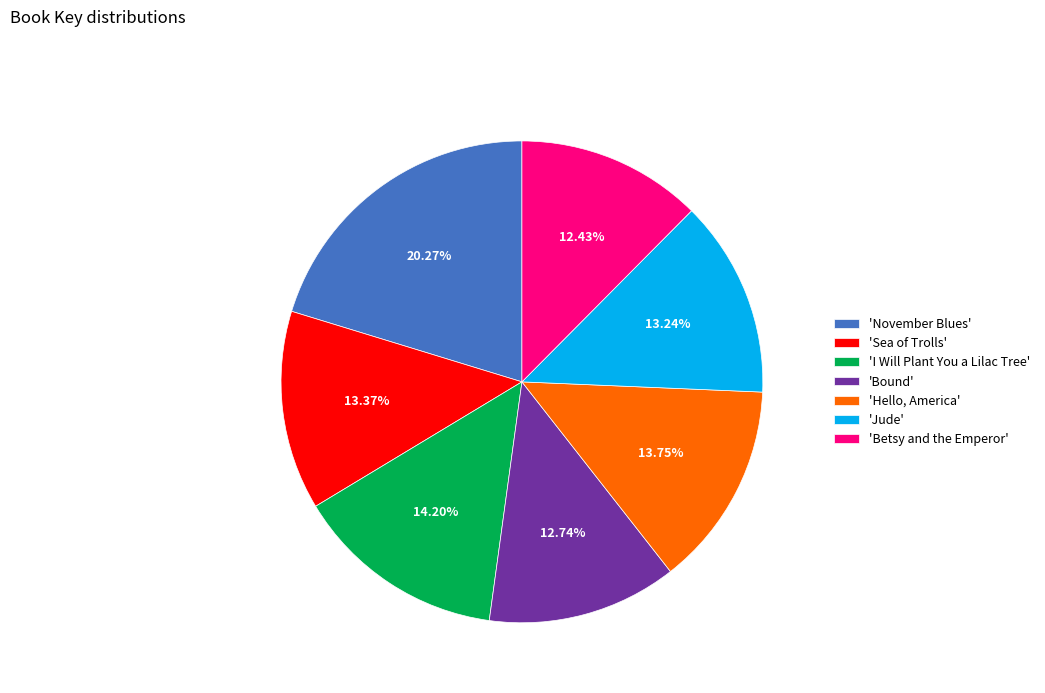

Which category has the biggest portion of the pie?

'November Blues'